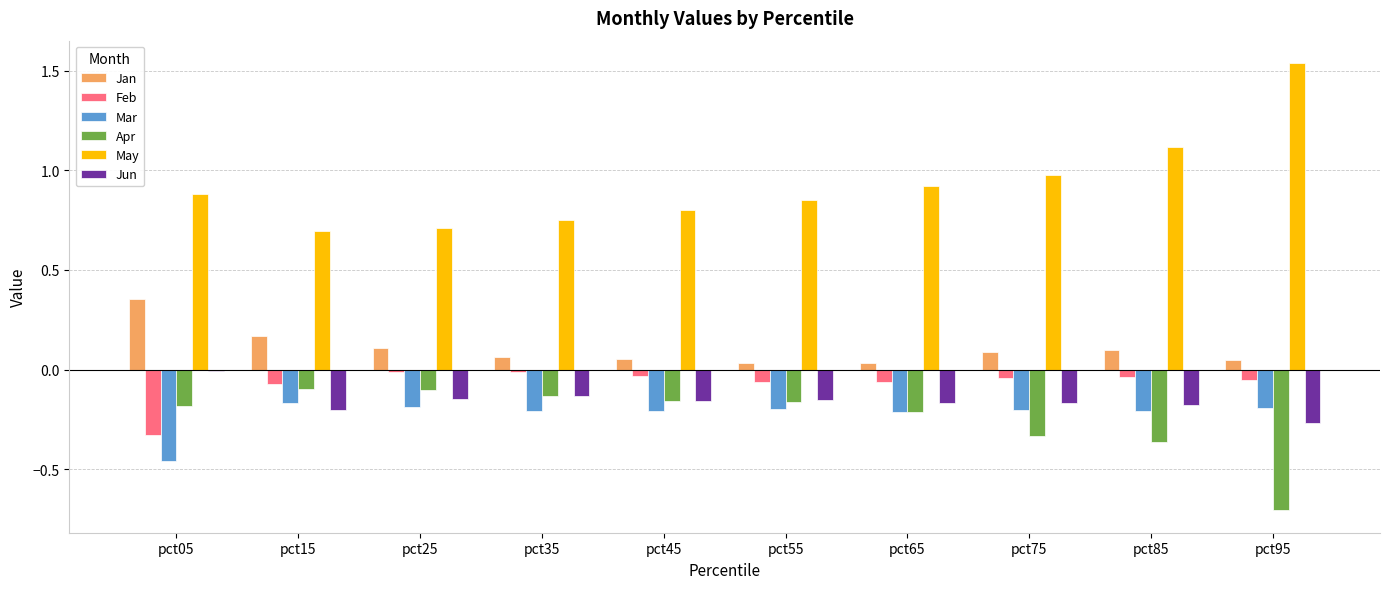

Which category has the highest value across all series?

pct95